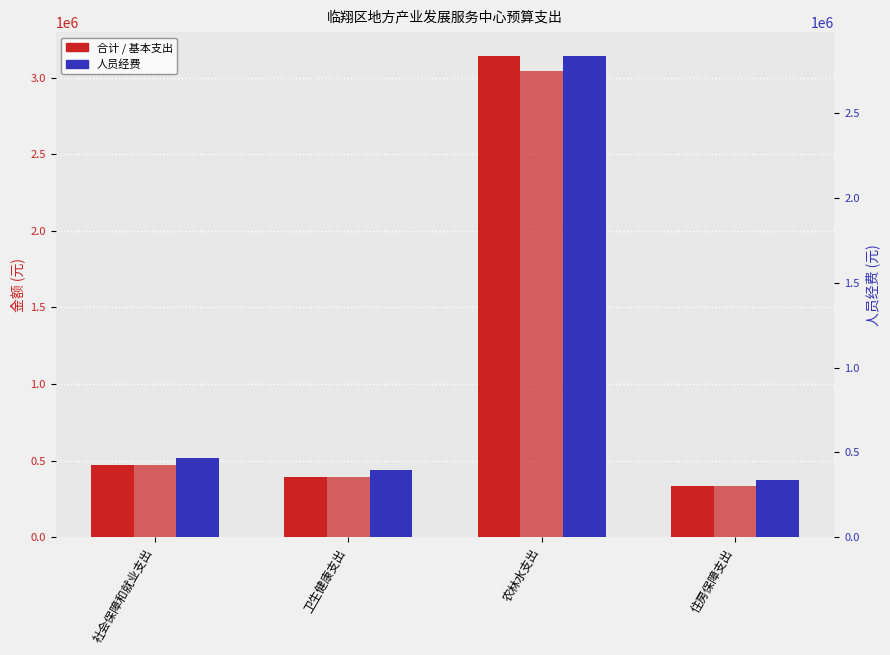

Between 卫生健康支出 and 住房保障支出, which series saw the biggest shift?

合计